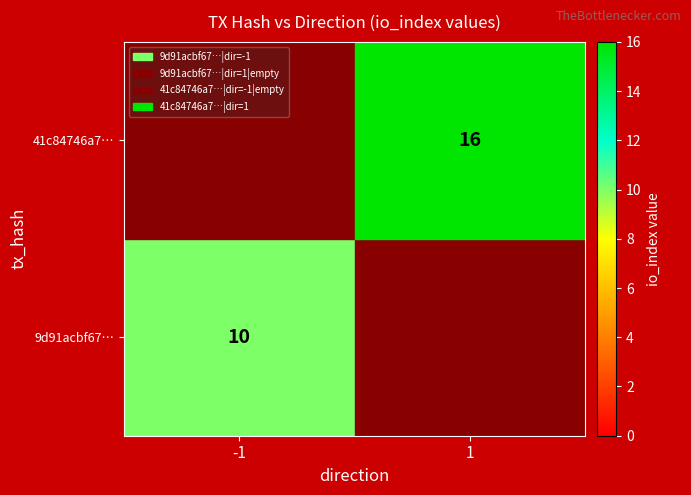

The 9d91acbf67… series shows 10 at -1. True or false?

True